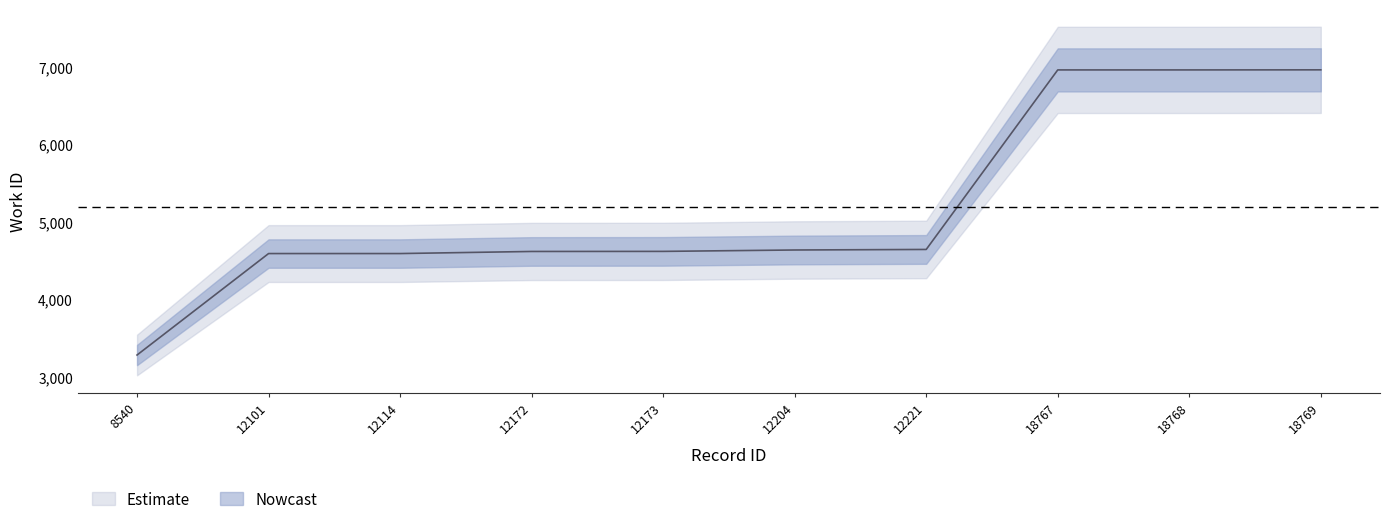

What is the difference between the maximum and minimum values?

3682